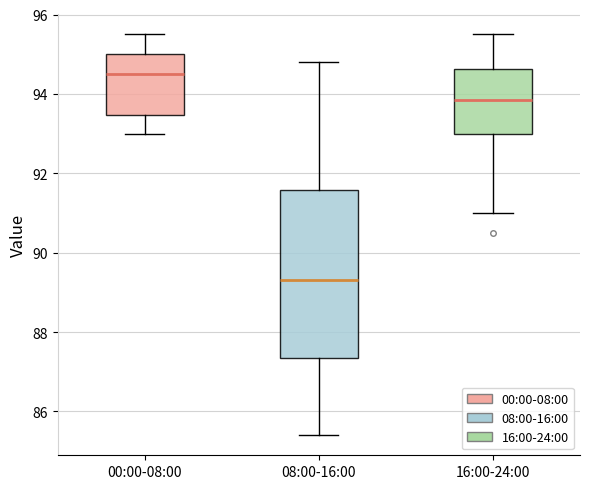

Where does the upper whisker of the box for 00:00-08:00 end on the y-axis? The values are not printed on the chart, so give them approximately, as read against the axis.

95.6